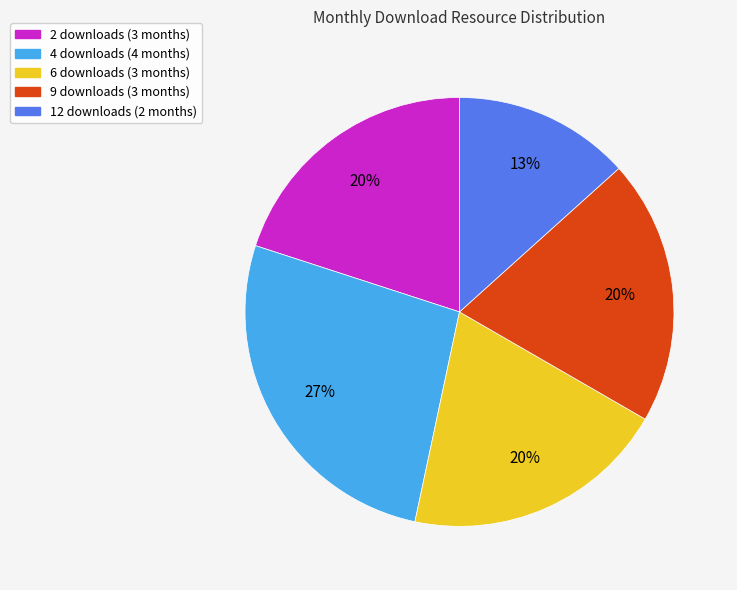

Is the sum of 2 downloads (3 months) and 9 downloads (3 months) greater than half?

No